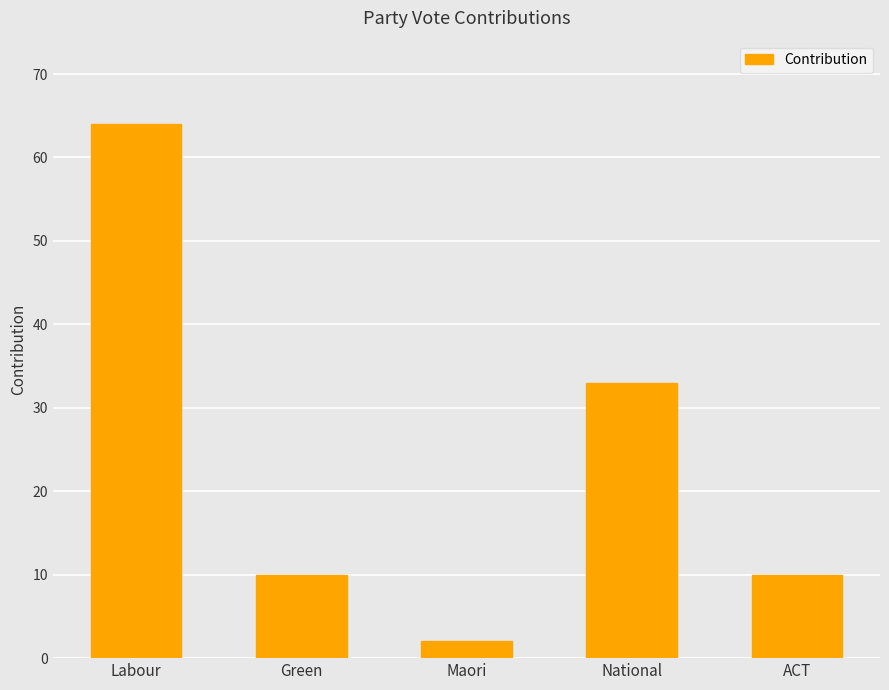

How many values are between 10 and 33?

3